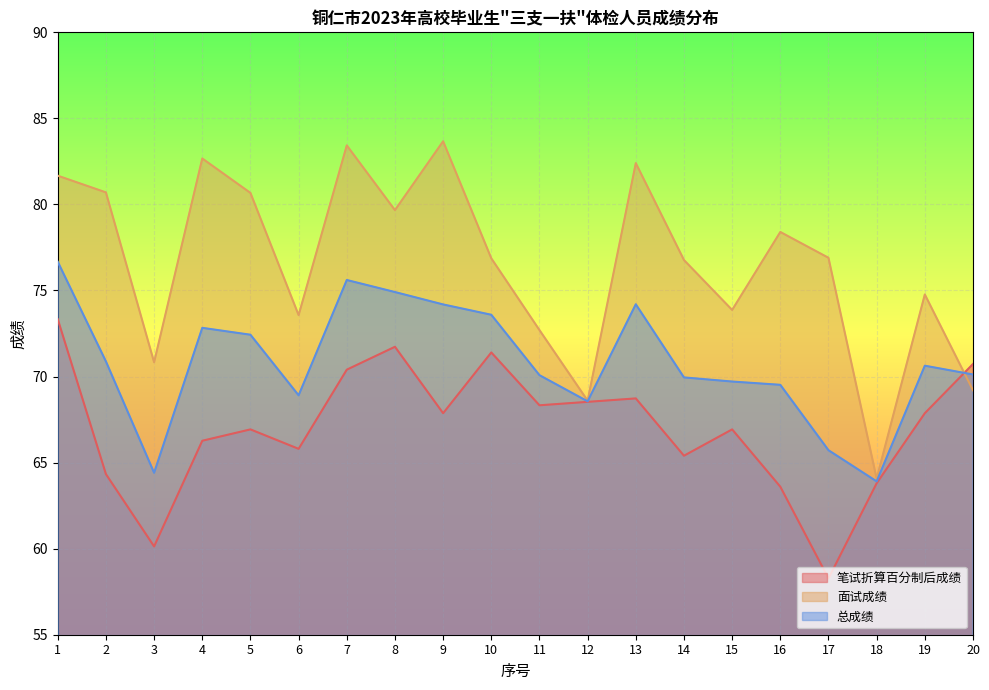

What is the total value across all series at 12?

205.7